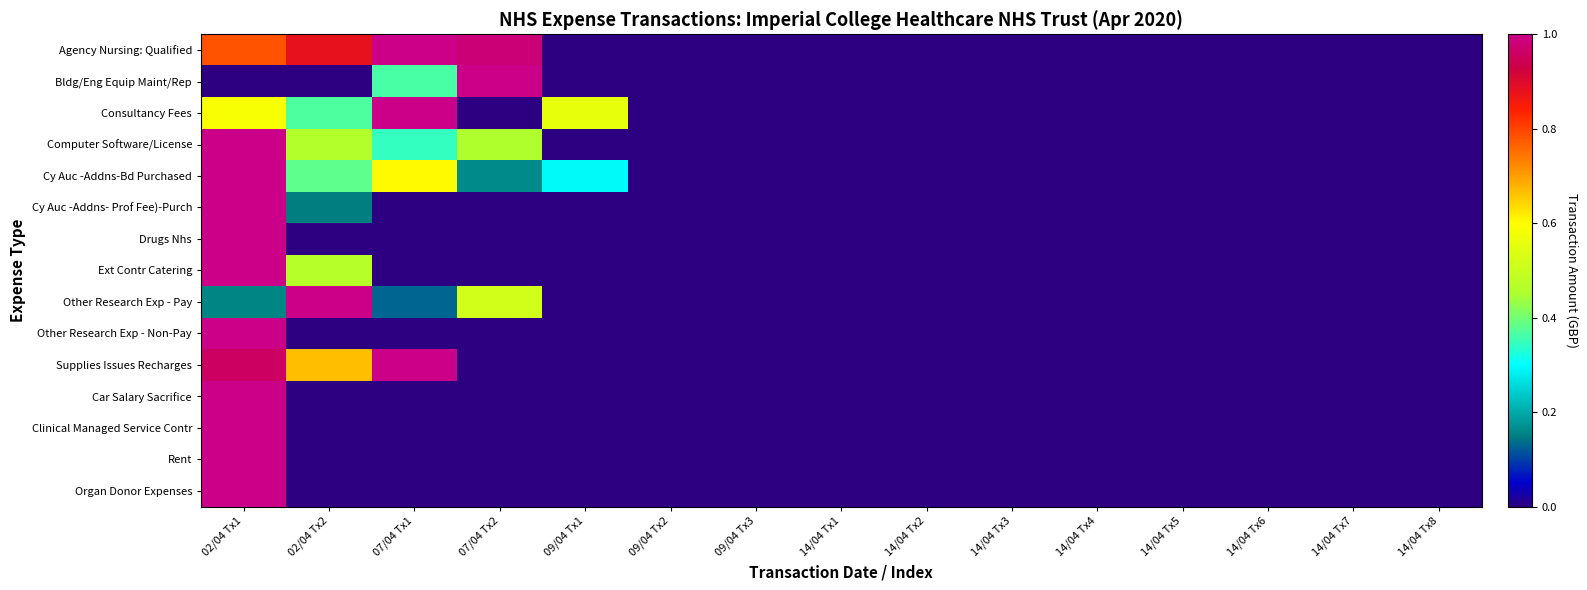

Reading right to left, what are all the values shown in this chart?

Agency Nursing: Qualified: 14/04 Tx8=0.0	14/04 Tx7=0.0	14/04 Tx6=0.0	14/04 Tx5=0.0	14/04 Tx4=0.0	14/04 Tx3=0.0	14/04 Tx2=0.0	14/04 Tx1=0.0	09/04 Tx3=0.0	09/04 Tx2=0.0	09/04 Tx1=0.0	07/04 Tx2=1.0	07/04 Tx1=1.0	02/04 Tx2=0.9	02/04 Tx1=0.8
Bldg/Eng Equip Maint/Rep: 14/04 Tx8=0.0	14/04 Tx7=0.0	14/04 Tx6=0.0	14/04 Tx5=0.0	14/04 Tx4=0.0	14/04 Tx3=0.0	14/04 Tx2=0.0	14/04 Tx1=0.0	09/04 Tx3=0.0	09/04 Tx2=0.0	09/04 Tx1=0.0	07/04 Tx2=1.0	07/04 Tx1=0.4	02/04 Tx2=0.0	02/04 Tx1=0.0
Consultancy Fees: 14/04 Tx8=0.0	14/04 Tx7=0.0	14/04 Tx6=0.0	14/04 Tx5=0.0	14/04 Tx4=0.0	14/04 Tx3=0.0	14/04 Tx2=0.0	14/04 Tx1=0.0	09/04 Tx3=0.0	09/04 Tx2=0.0	09/04 Tx1=0.6	07/04 Tx2=0.0	07/04 Tx1=1.0	02/04 Tx2=0.4	02/04 Tx1=0.6
Computer Software/License: 14/04 Tx8=0.0	14/04 Tx7=0.0	14/04 Tx6=0.0	14/04 Tx5=0.0	14/04 Tx4=0.0	14/04 Tx3=0.0	14/04 Tx2=0.0	14/04 Tx1=0.0	09/04 Tx3=0.0	09/04 Tx2=0.0	09/04 Tx1=0.0	07/04 Tx2=0.5	07/04 Tx1=0.3	02/04 Tx2=0.5	02/04 Tx1=1.0
Cy Auc -Addns-Bd Purchased: 14/04 Tx8=0.0	14/04 Tx7=0.0	14/04 Tx6=0.0	14/04 Tx5=0.0	14/04 Tx4=0.0	14/04 Tx3=0.0	14/04 Tx2=0.0	14/04 Tx1=0.0	09/04 Tx3=0.0	09/04 Tx2=0.0	09/04 Tx1=0.3	07/04 Tx2=0.2	07/04 Tx1=0.6	02/04 Tx2=0.4	02/04 Tx1=1.0
Cy Auc -Addns- Prof Fee)-Purch: 14/04 Tx8=0.0	14/04 Tx7=0.0	14/04 Tx6=0.0	14/04 Tx5=0.0	14/04 Tx4=0.0	14/04 Tx3=0.0	14/04 Tx2=0.0	14/04 Tx1=0.0	09/04 Tx3=0.0	09/04 Tx2=0.0	09/04 Tx1=0.0	07/04 Tx2=0.0	07/04 Tx1=0.0	02/04 Tx2=0.1	02/04 Tx1=1.0
Drugs Nhs: 14/04 Tx8=0.0	14/04 Tx7=0.0	14/04 Tx6=0.0	14/04 Tx5=0.0	14/04 Tx4=0.0	14/04 Tx3=0.0	14/04 Tx2=0.0	14/04 Tx1=0.0	09/04 Tx3=0.0	09/04 Tx2=0.0	09/04 Tx1=0.0	07/04 Tx2=0.0	07/04 Tx1=0.0	02/04 Tx2=0.0	02/04 Tx1=1.0
Ext Contr Catering: 14/04 Tx8=0.0	14/04 Tx7=0.0	14/04 Tx6=0.0	14/04 Tx5=0.0	14/04 Tx4=0.0	14/04 Tx3=0.0	14/04 Tx2=0.0	14/04 Tx1=0.0	09/04 Tx3=0.0	09/04 Tx2=0.0	09/04 Tx1=0.0	07/04 Tx2=0.0	07/04 Tx1=0.0	02/04 Tx2=0.5	02/04 Tx1=1.0
Other Research Exp - Pay: 14/04 Tx8=0.0	14/04 Tx7=0.0	14/04 Tx6=0.0	14/04 Tx5=0.0	14/04 Tx4=0.0	14/04 Tx3=0.0	14/04 Tx2=0.0	14/04 Tx1=0.0	09/04 Tx3=0.0	09/04 Tx2=0.0	09/04 Tx1=0.0	07/04 Tx2=0.5	07/04 Tx1=0.1	02/04 Tx2=1.0	02/04 Tx1=0.2
Other Research Exp - Non-Pay: 14/04 Tx8=0.0	14/04 Tx7=0.0	14/04 Tx6=0.0	14/04 Tx5=0.0	14/04 Tx4=0.0	14/04 Tx3=0.0	14/04 Tx2=0.0	14/04 Tx1=0.0	09/04 Tx3=0.0	09/04 Tx2=0.0	09/04 Tx1=0.0	07/04 Tx2=0.0	07/04 Tx1=0.0	02/04 Tx2=0.0	02/04 Tx1=1.0
Supplies Issues Recharges: 14/04 Tx8=0.0	14/04 Tx7=0.0	14/04 Tx6=0.0	14/04 Tx5=0.0	14/04 Tx4=0.0	14/04 Tx3=0.0	14/04 Tx2=0.0	14/04 Tx1=0.0	09/04 Tx3=0.0	09/04 Tx2=0.0	09/04 Tx1=0.0	07/04 Tx2=0.0	07/04 Tx1=1.0	02/04 Tx2=0.7	02/04 Tx1=1.0
Car Salary Sacrifice: 14/04 Tx8=0.0	14/04 Tx7=0.0	14/04 Tx6=0.0	14/04 Tx5=0.0	14/04 Tx4=0.0	14/04 Tx3=0.0	14/04 Tx2=0.0	14/04 Tx1=0.0	09/04 Tx3=0.0	09/04 Tx2=0.0	09/04 Tx1=0.0	07/04 Tx2=0.0	07/04 Tx1=0.0	02/04 Tx2=0.0	02/04 Tx1=1.0
Clinical Managed Service Contr: 14/04 Tx8=0.0	14/04 Tx7=0.0	14/04 Tx6=0.0	14/04 Tx5=0.0	14/04 Tx4=0.0	14/04 Tx3=0.0	14/04 Tx2=0.0	14/04 Tx1=0.0	09/04 Tx3=0.0	09/04 Tx2=0.0	09/04 Tx1=0.0	07/04 Tx2=0.0	07/04 Tx1=0.0	02/04 Tx2=0.0	02/04 Tx1=1.0
Rent: 14/04 Tx8=0.0	14/04 Tx7=0.0	14/04 Tx6=0.0	14/04 Tx5=0.0	14/04 Tx4=0.0	14/04 Tx3=0.0	14/04 Tx2=0.0	14/04 Tx1=0.0	09/04 Tx3=0.0	09/04 Tx2=0.0	09/04 Tx1=0.0	07/04 Tx2=0.0	07/04 Tx1=0.0	02/04 Tx2=0.0	02/04 Tx1=1.0
Organ Donor Expenses: 14/04 Tx8=0.0	14/04 Tx7=0.0	14/04 Tx6=0.0	14/04 Tx5=0.0	14/04 Tx4=0.0	14/04 Tx3=0.0	14/04 Tx2=0.0	14/04 Tx1=0.0	09/04 Tx3=0.0	09/04 Tx2=0.0	09/04 Tx1=0.0	07/04 Tx2=0.0	07/04 Tx1=0.0	02/04 Tx2=0.0	02/04 Tx1=1.0